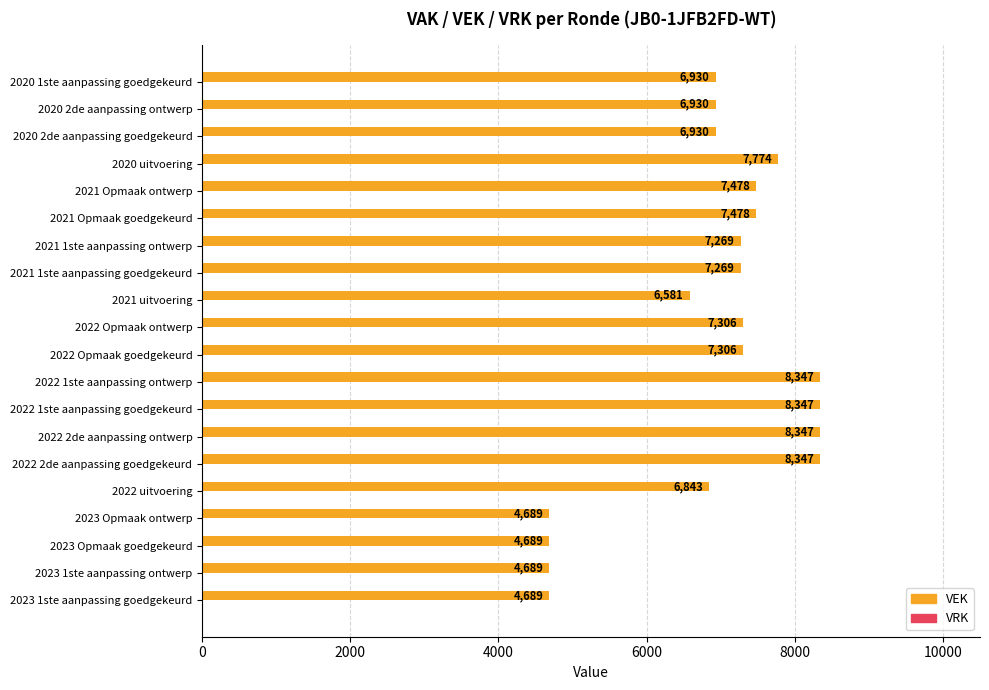

True or false: the data shows 1720 at 2021 uitvoering.

False